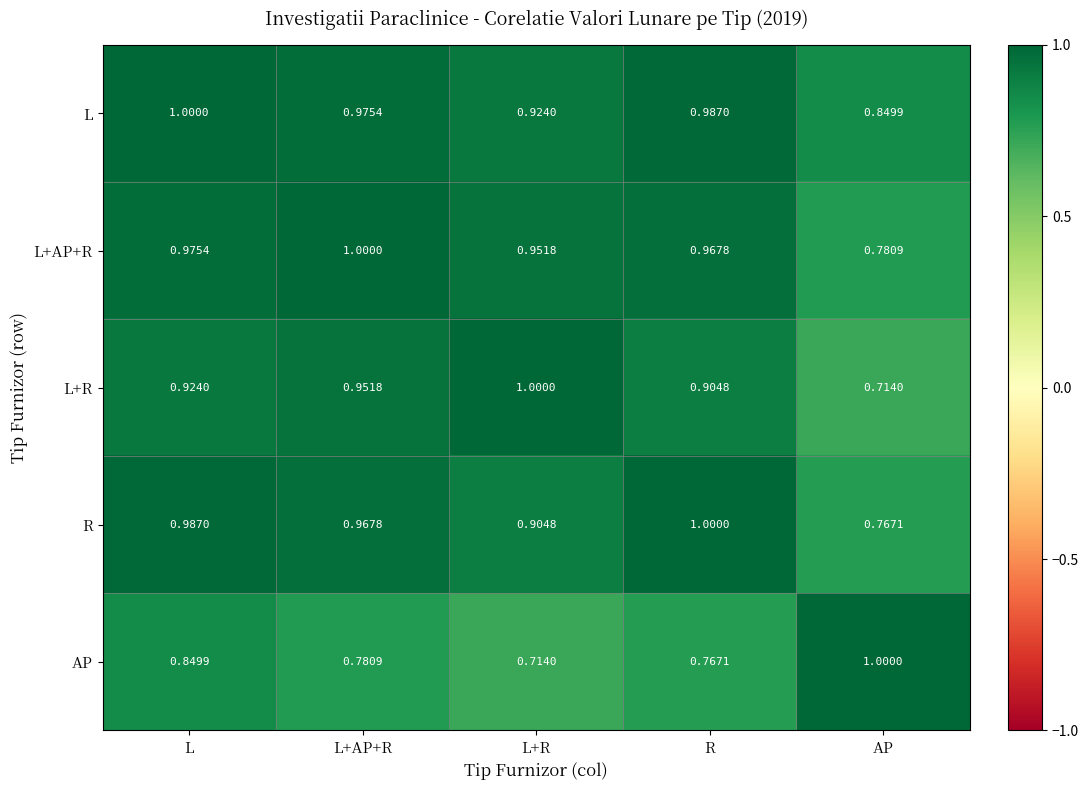

Between L+AP+R and L+R, which series saw the biggest shift?

AP